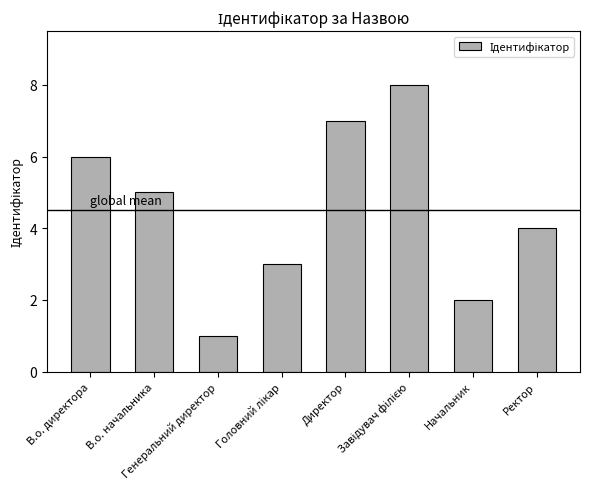

Is it true that the value at Директор is 11?

False